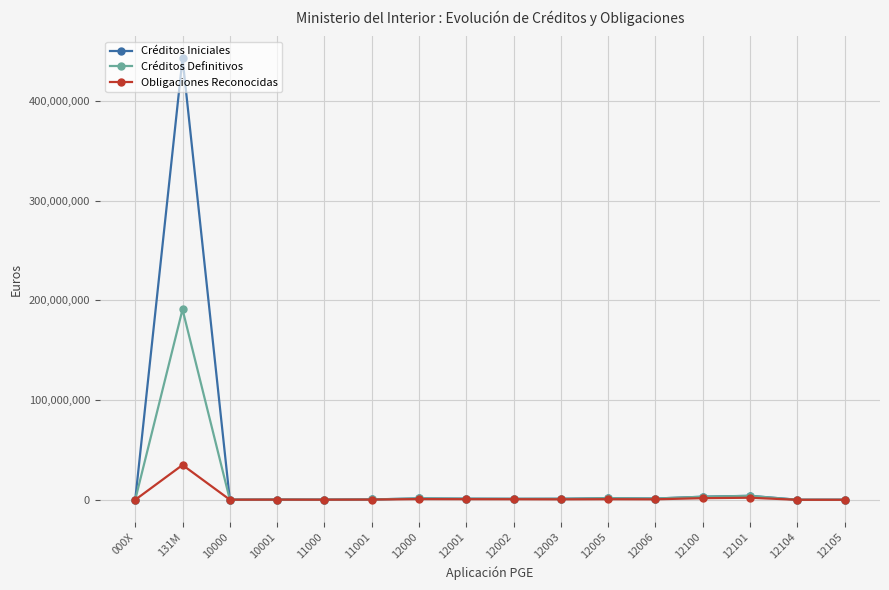

Where does the Obligaciones Reconocidas series first go above 507076?

131M